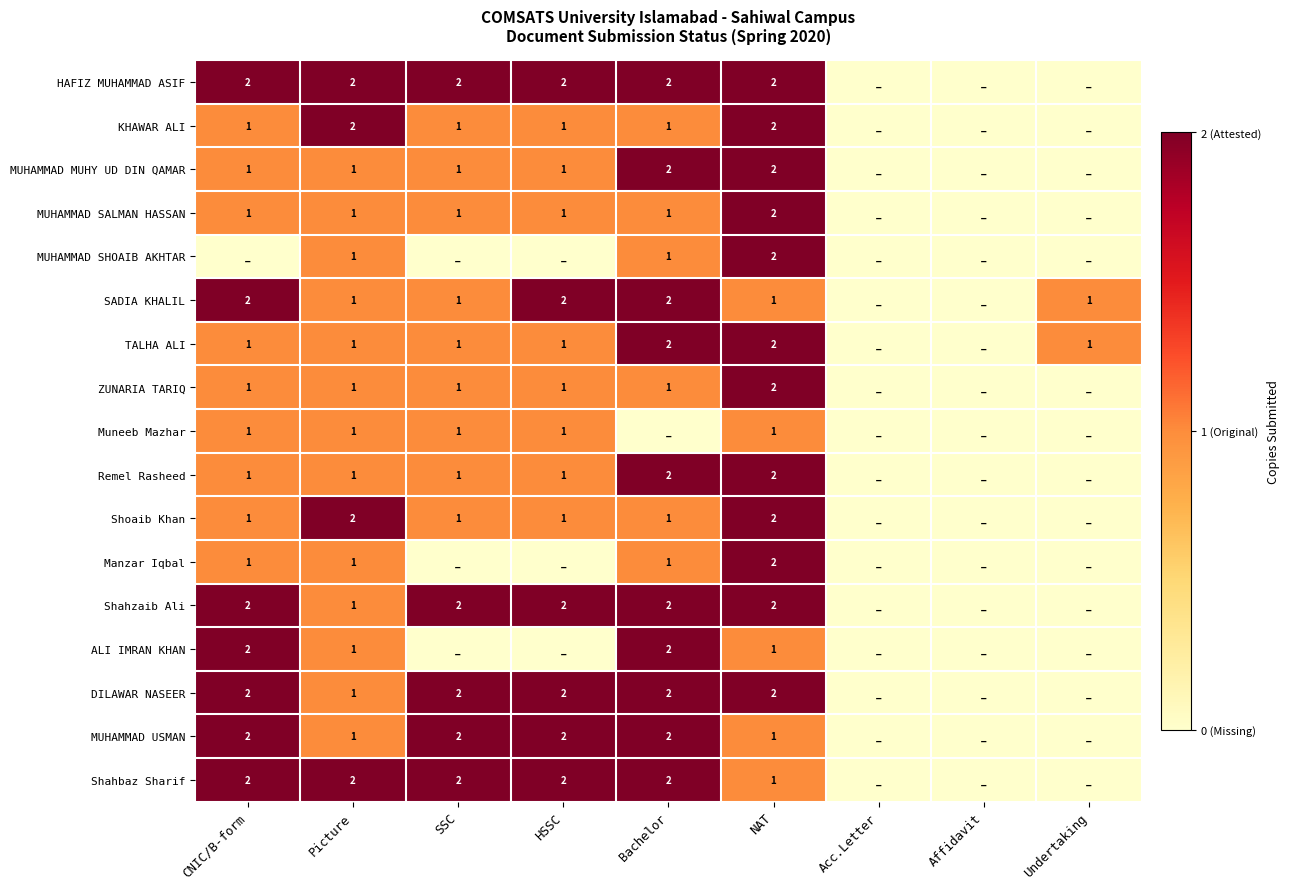

What is the sum of the Shahbaz Sharif values at Picture and Bachelor?

4